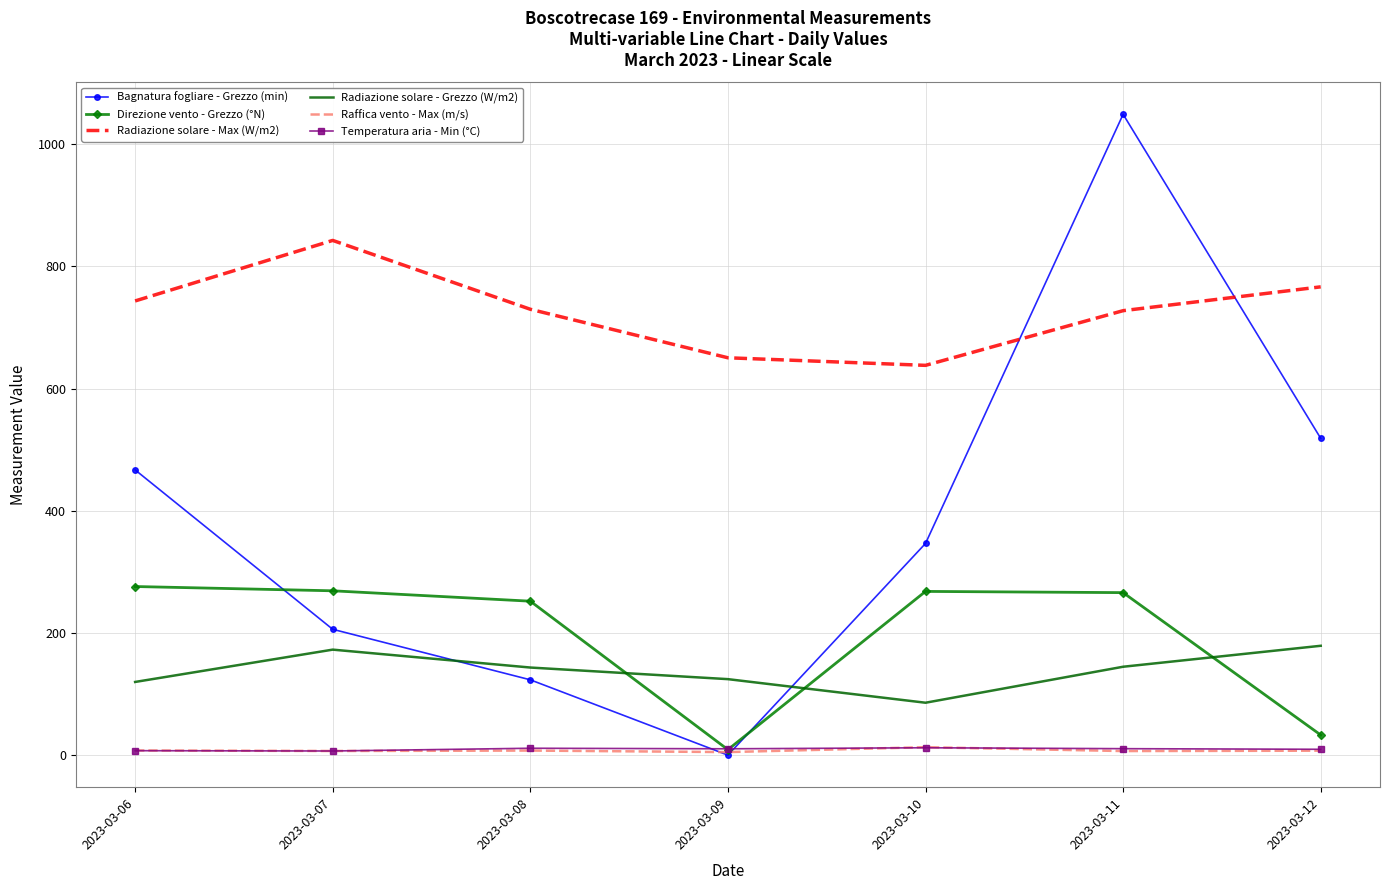

The value of Radiazione solare - Grezzo (W/m2) at 2023-03-06 is 63.3. True or false?

False